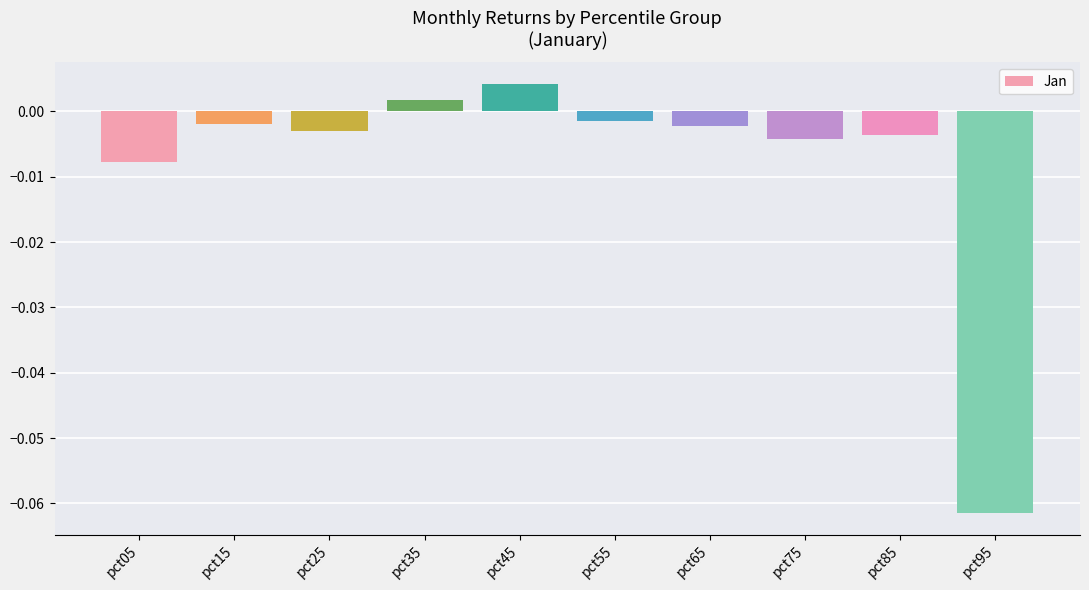

Between pct05 and pct75, which is larger?

pct75